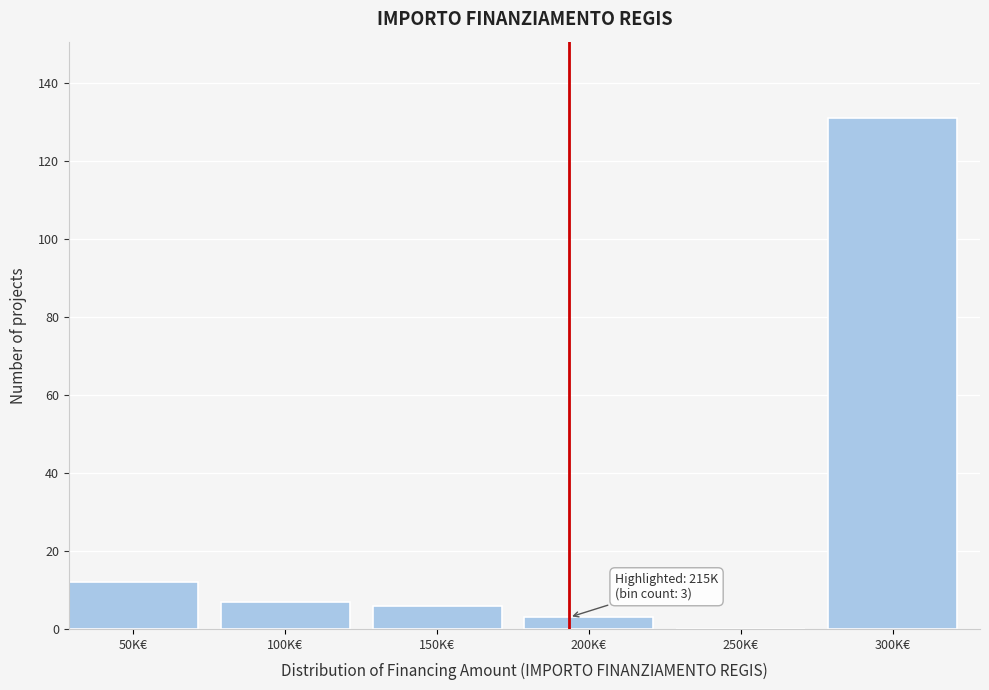

Reading left to right, transcribe all the data shown in this chart.

50K€=12	100K€=7	150K€=6	200K€=3	250K€=0	300K€=131